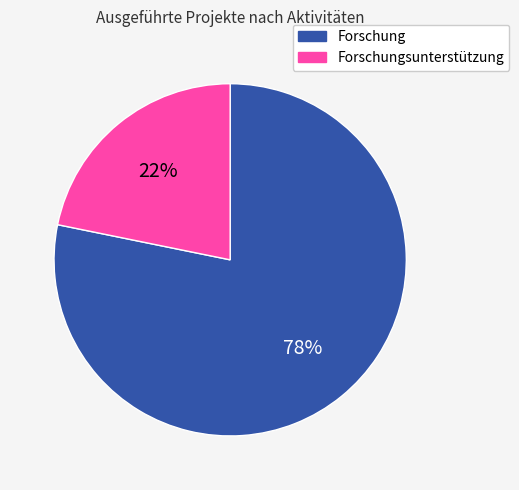

Does any single category account for the majority?

Yes